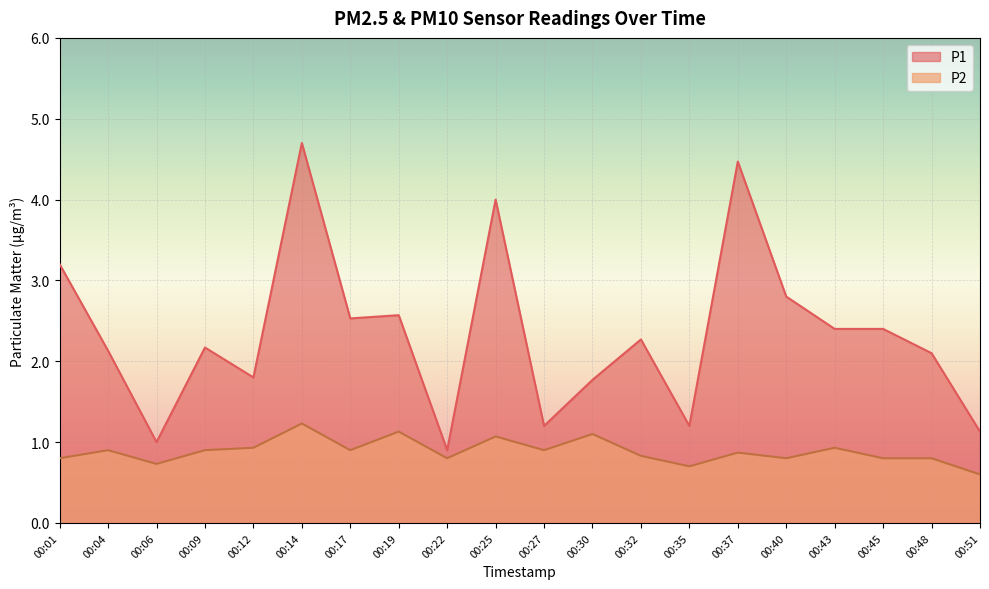

Which has a higher value, 00:27 or 00:12?

00:12